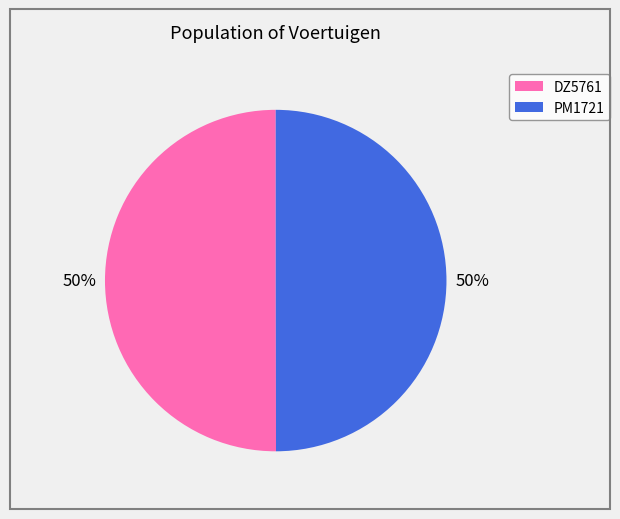

What is the ratio of the value at DZ5761 to the value at PM1721?

1.0